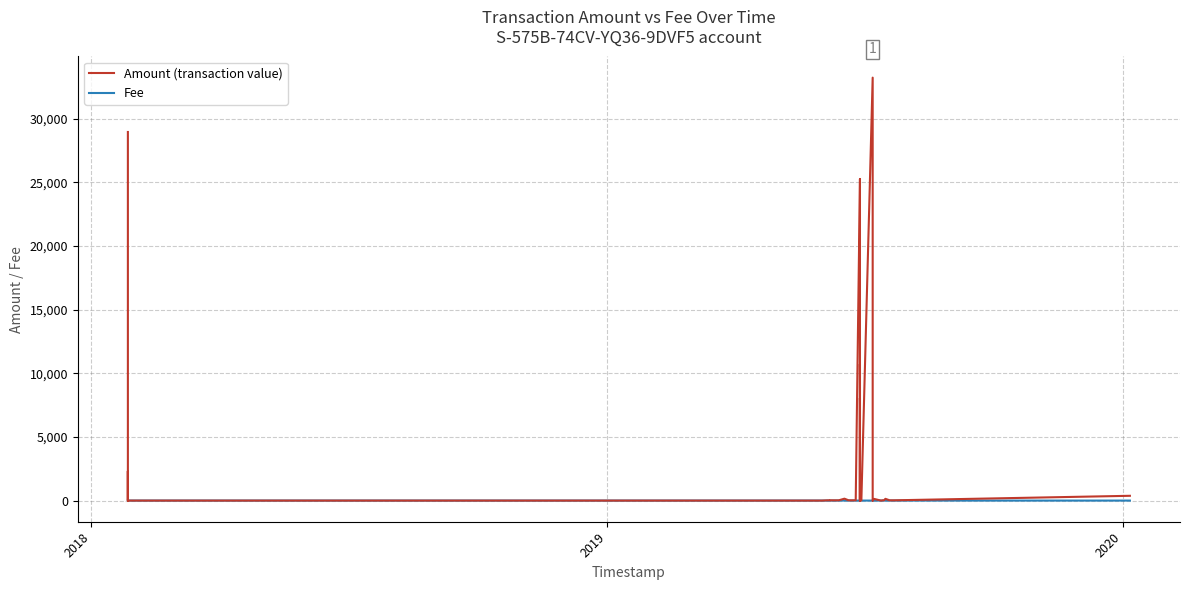

Between which two adjacent categories do Amount (transaction value) and Fee first intersect?

2019 and 2020